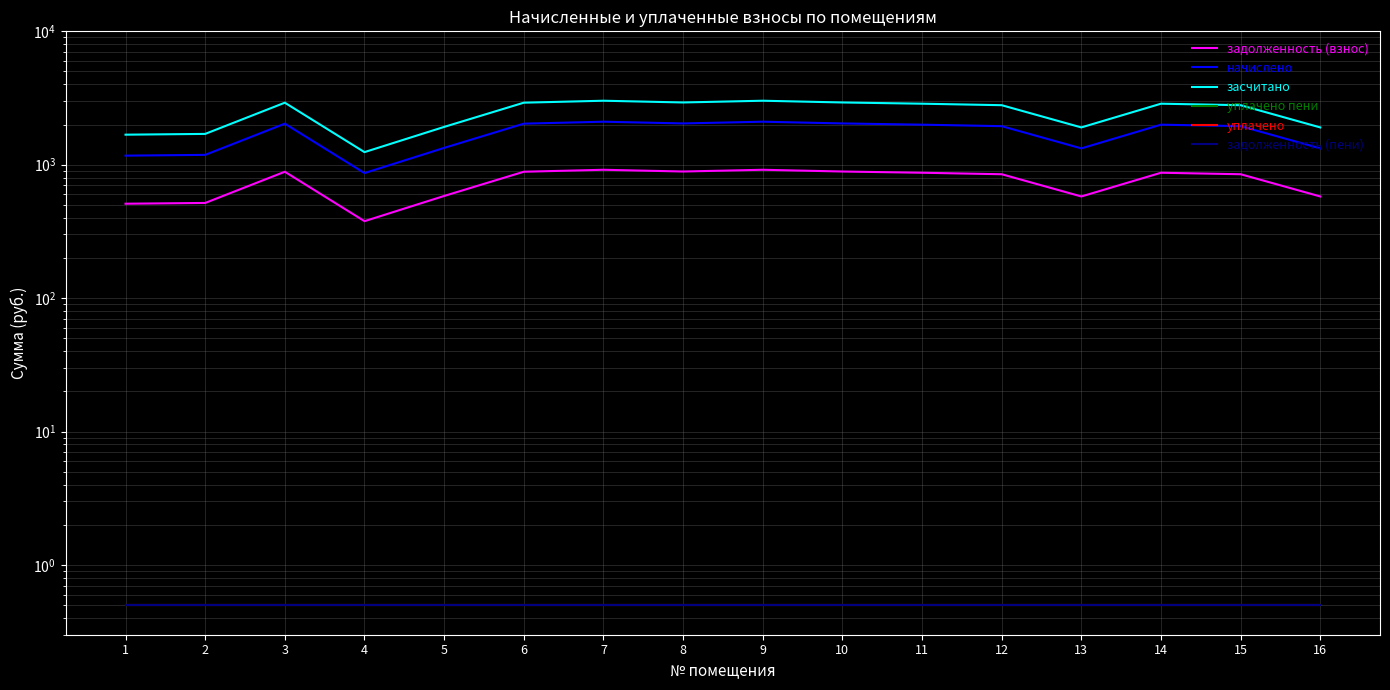

True or false: уплачено пени and уплачено cross at least once.

False